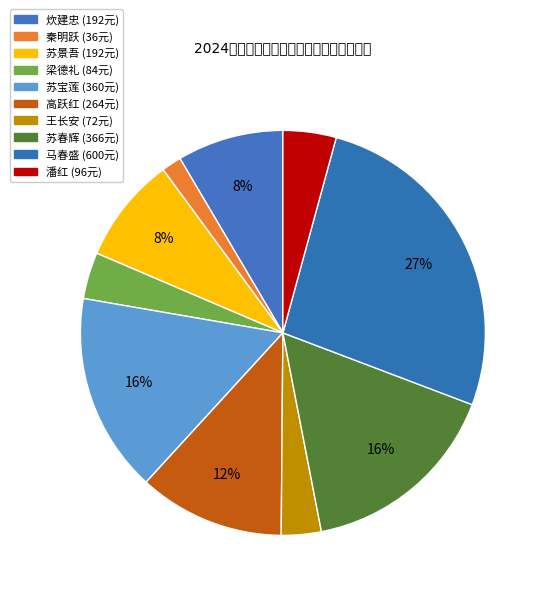

To the nearest percent, what is the difference between the 苏景吾 and 梁德礼 slice percentages?

5%